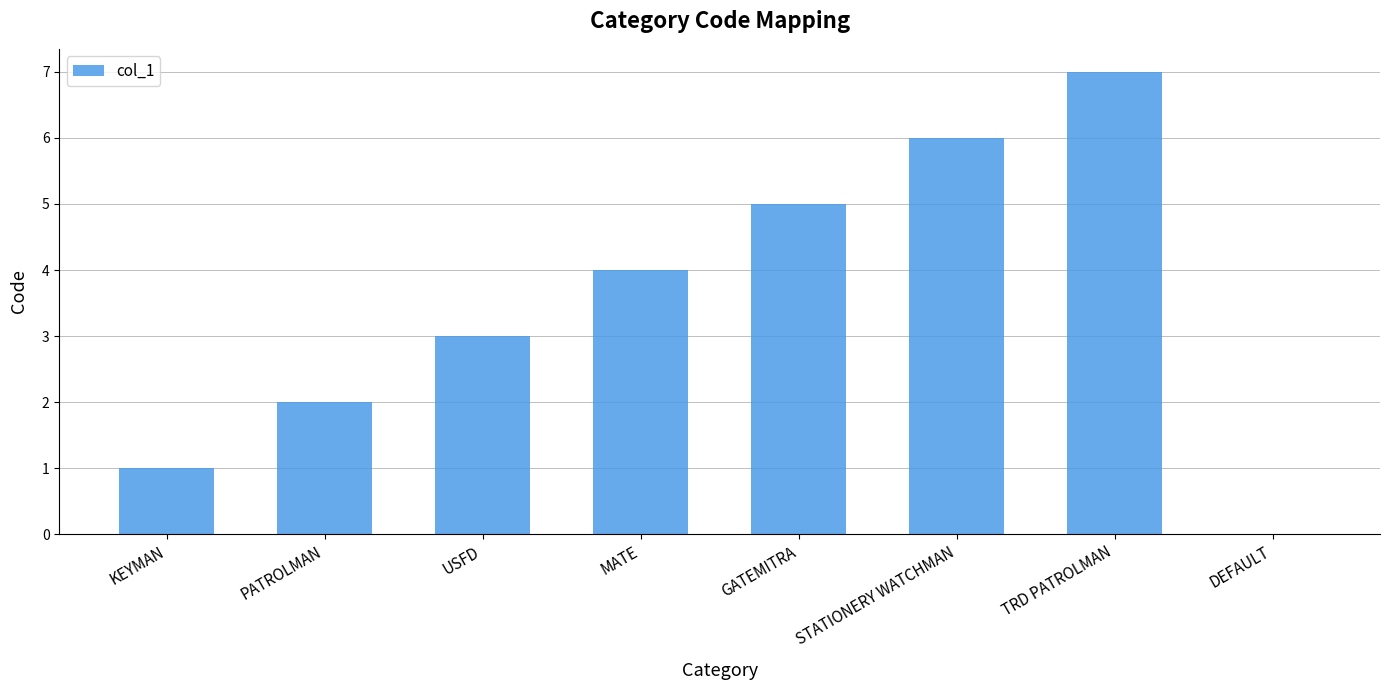

The value at KEYMAN is 1. True or false?

True